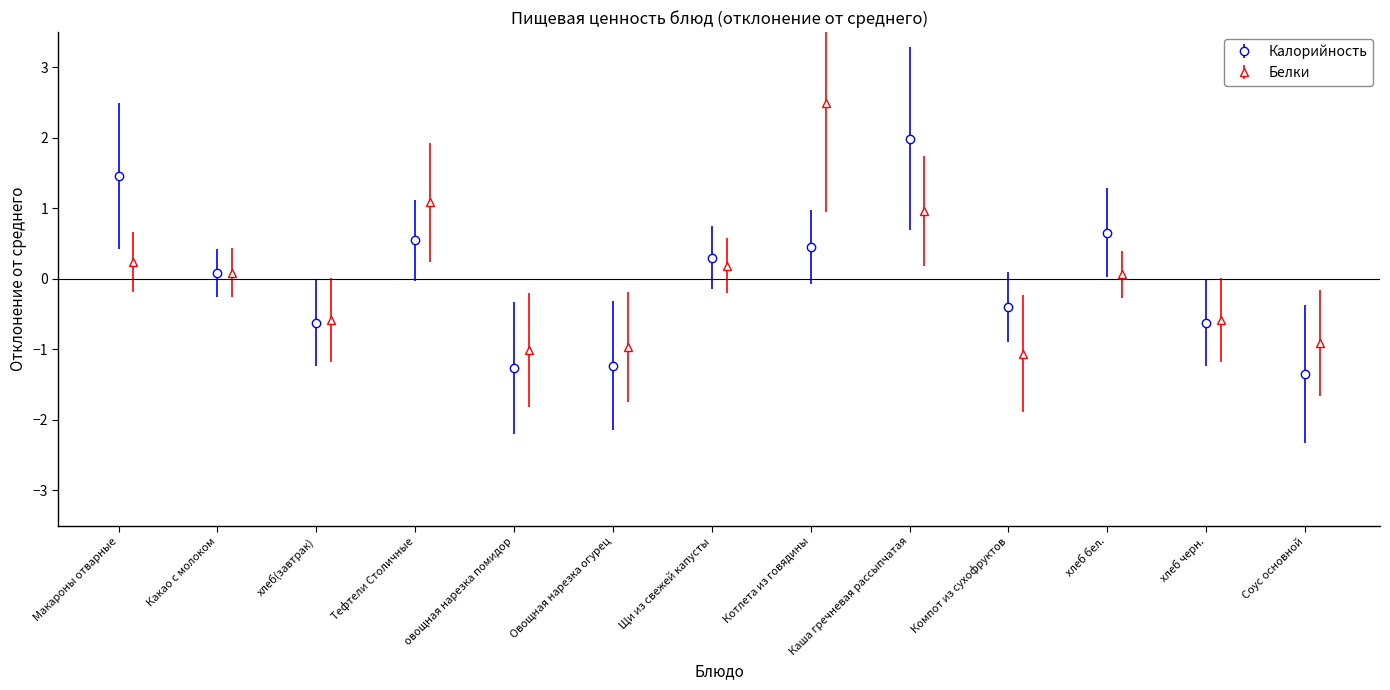

What is the value of the Калорийность point at the 10th from the left?

-0.4